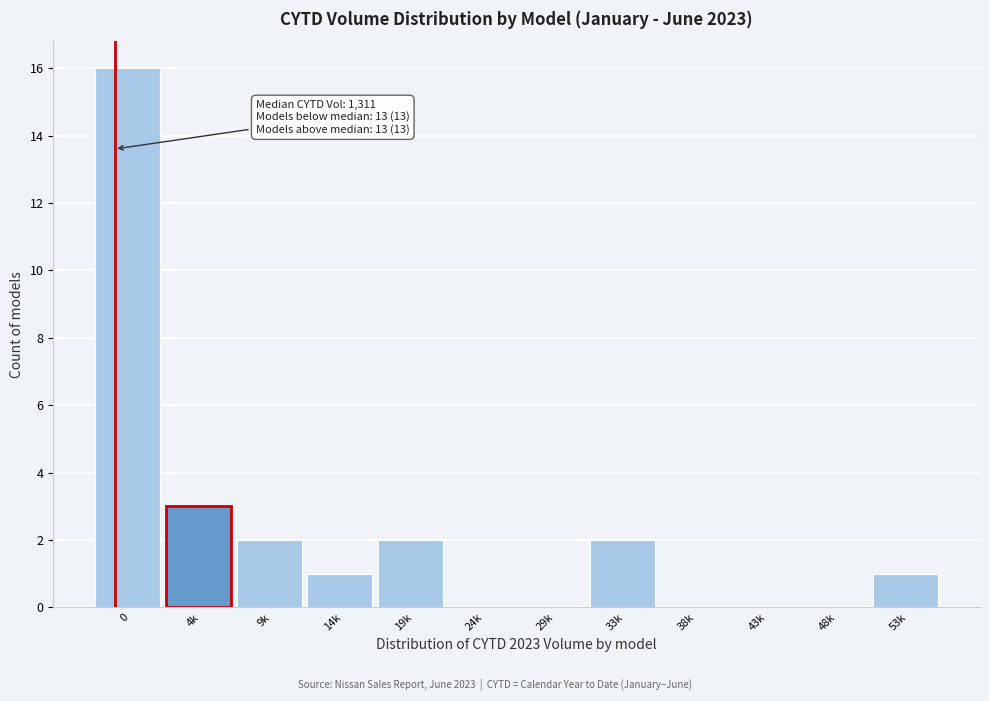

Reading left to right, list all the values displayed in this chart.

0=16	4k=3	9k=2	14k=1	19k=2	24k=0	29k=0	33k=2	38k=0	43k=0	48k=0	53k=1